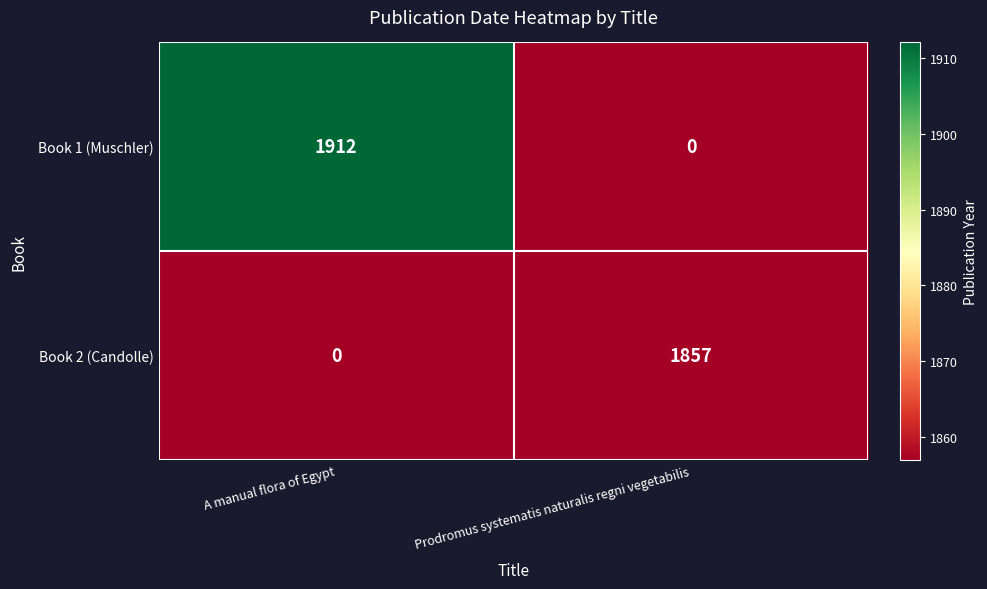

The value of Book 2 (Candolle) at Prodromus systematis naturalis regni vegetabilis is 673. True or false?

False